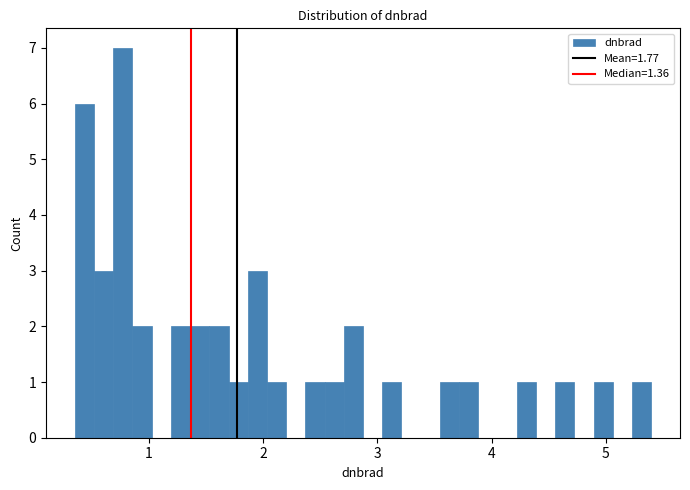

Around what value on the x-axis is the tallest bar? Give the approximate position of its centre, as read against the axis.

0.8